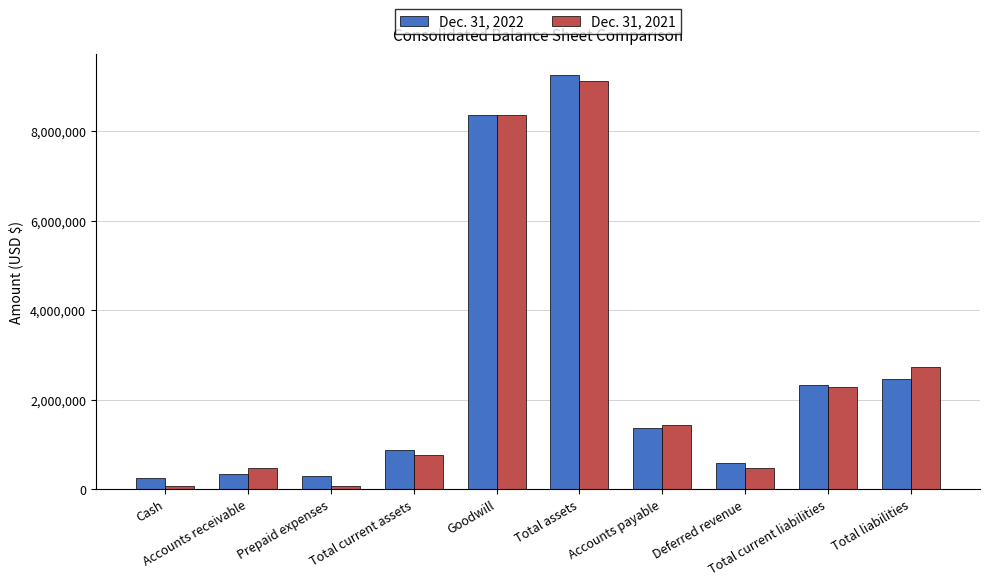

What is the total value across all series at Total liabilities?

5188487